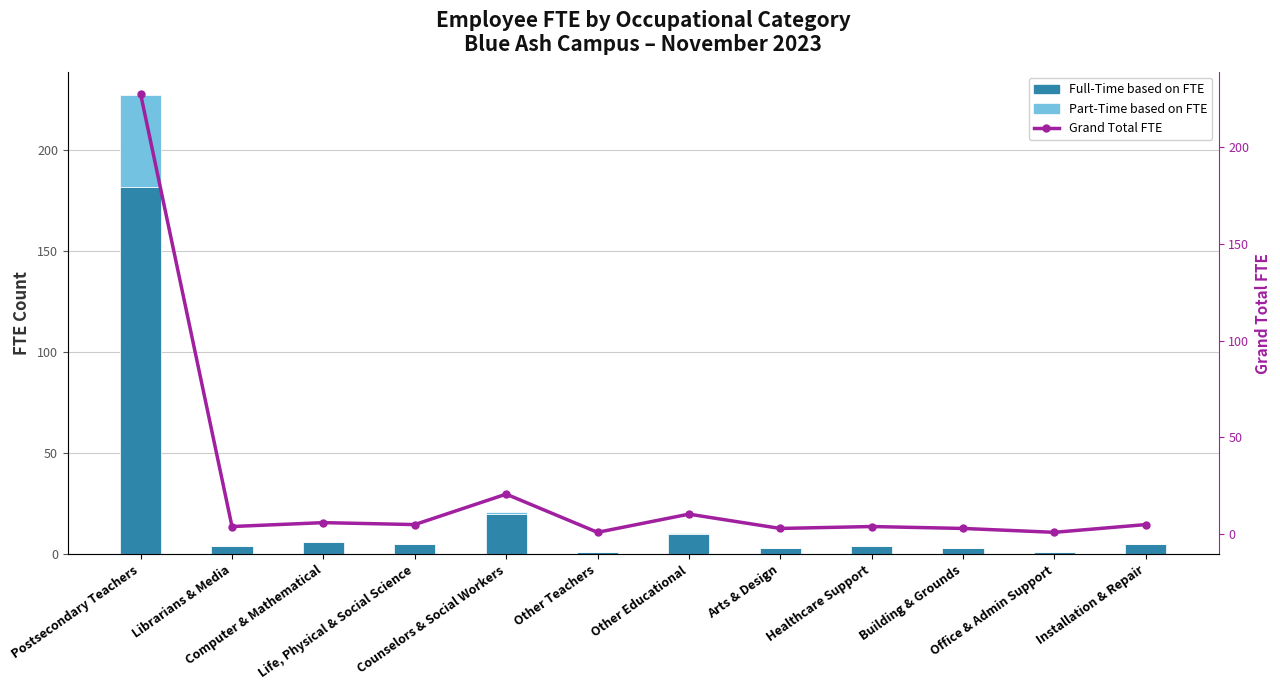

How many groups of bars are there?

12